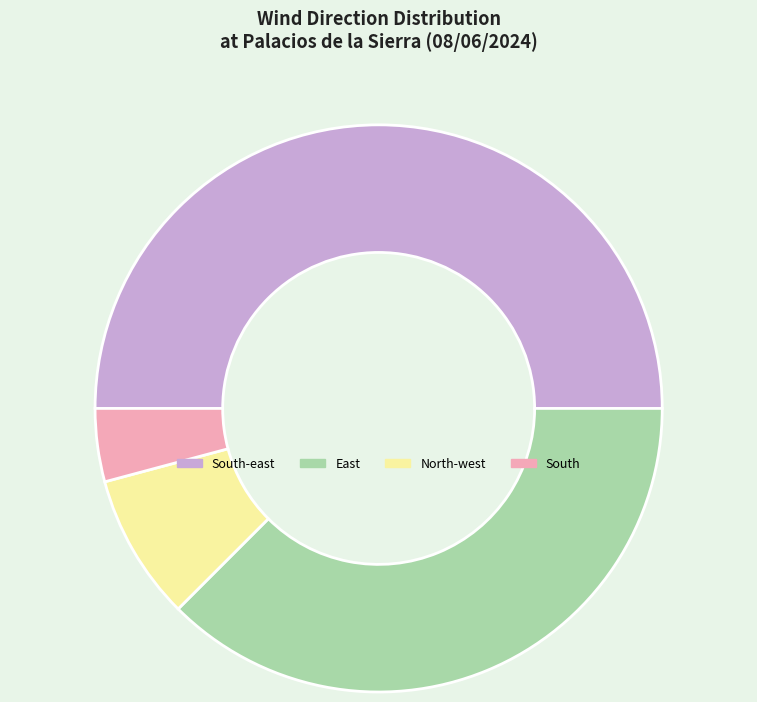

Which has a higher value, South or South-east?

South-east